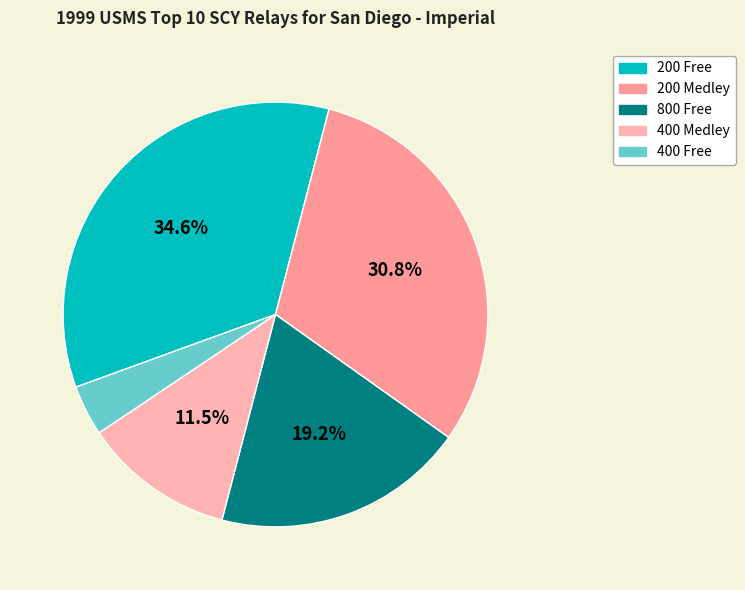

Count the number of slices in the pie.

5